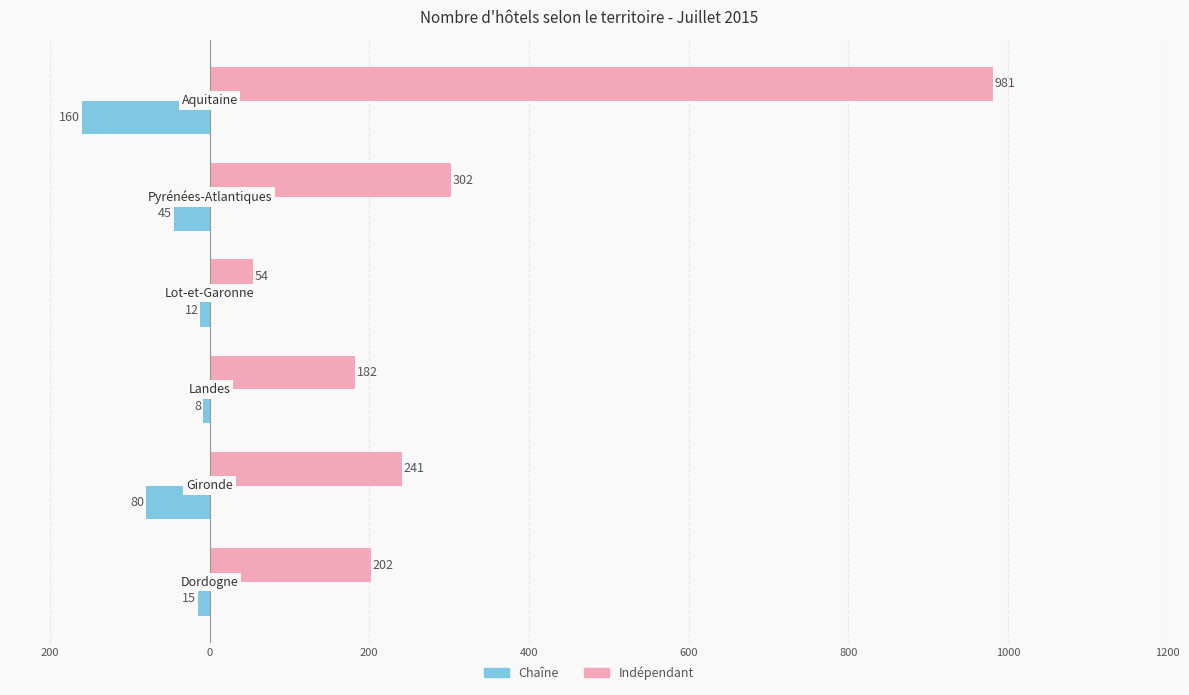

What are all the series names shown in the legend?

Chaîne, Indépendant